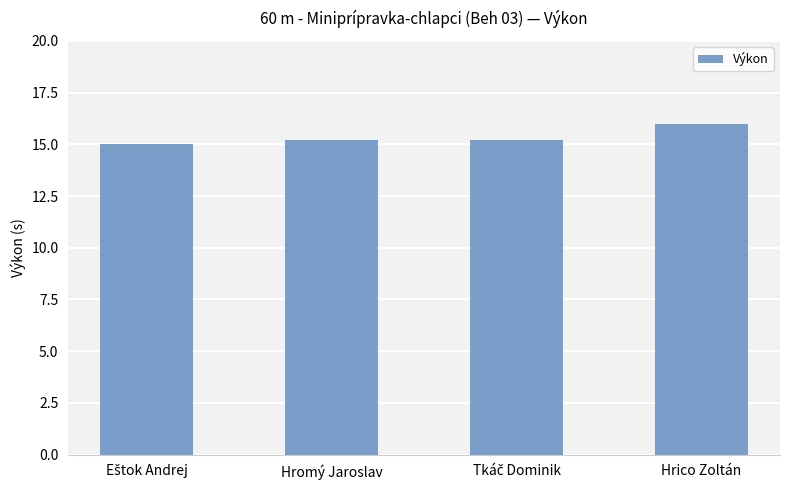

Which label corresponds to the largest value in the chart?

Hrico Zoltán